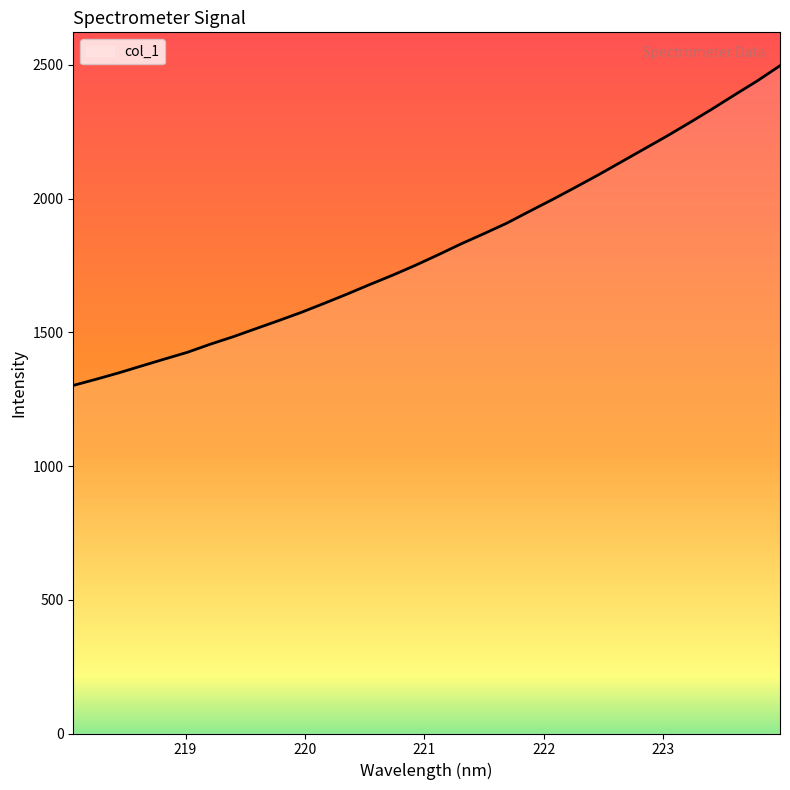

How many lines are shown in the chart?

1